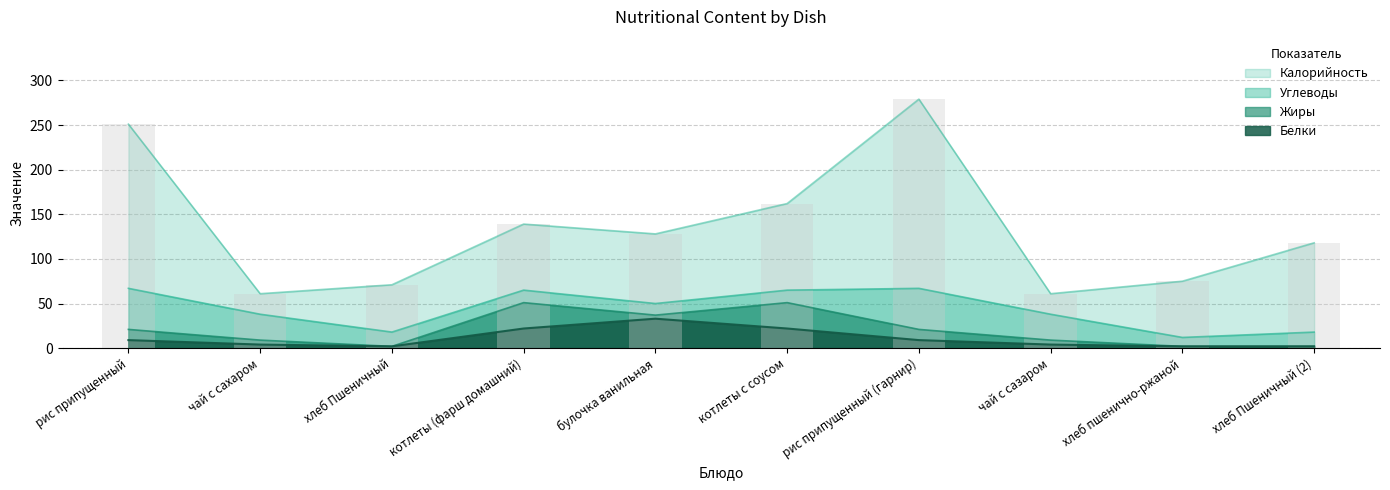

What is the difference between the maximum and minimum values in the Белки series?

31